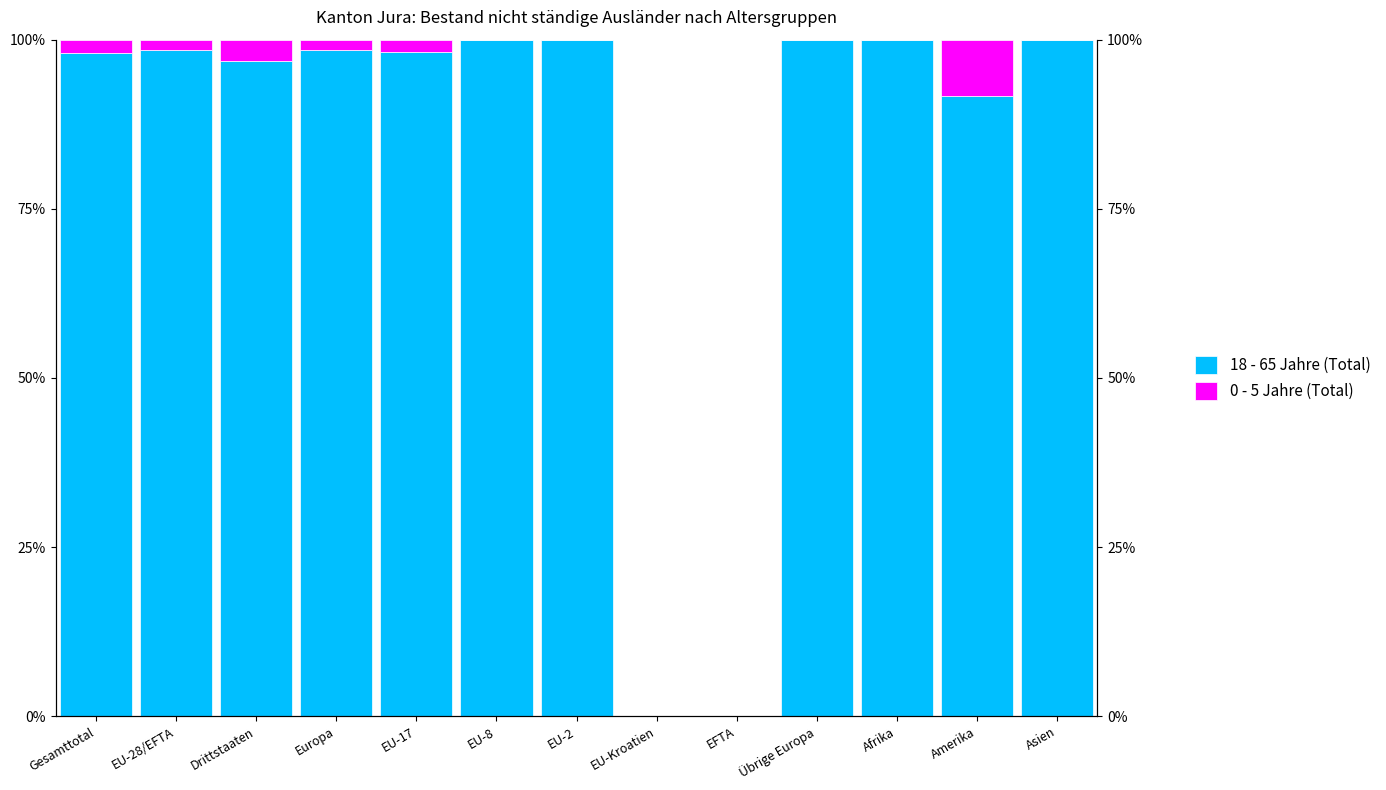

What is the greatest value displayed?

1.0